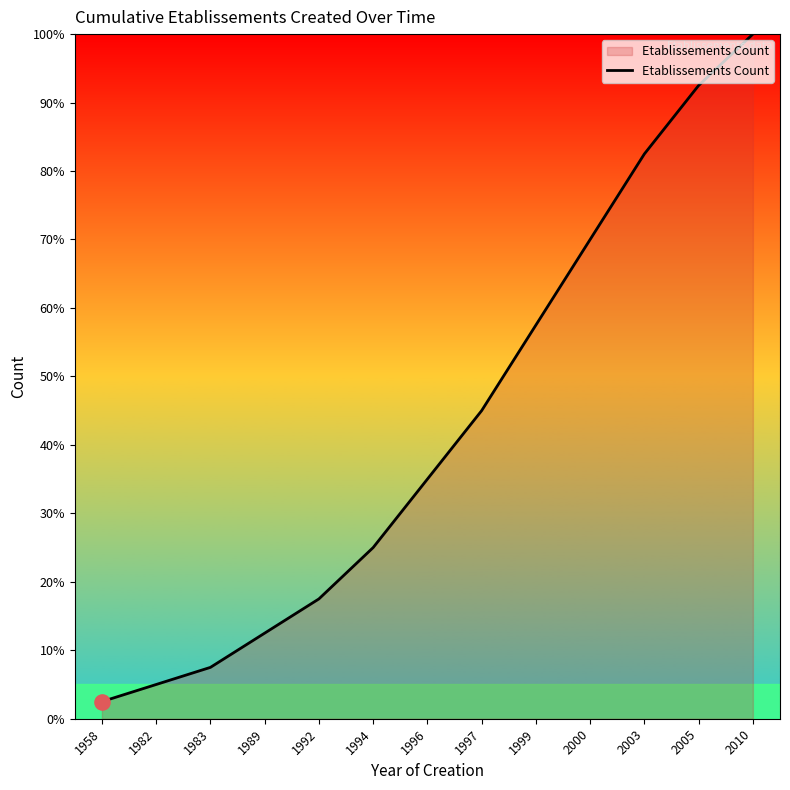

Approximately how many times larger is the value at 2000 compared to 2010?

0.7